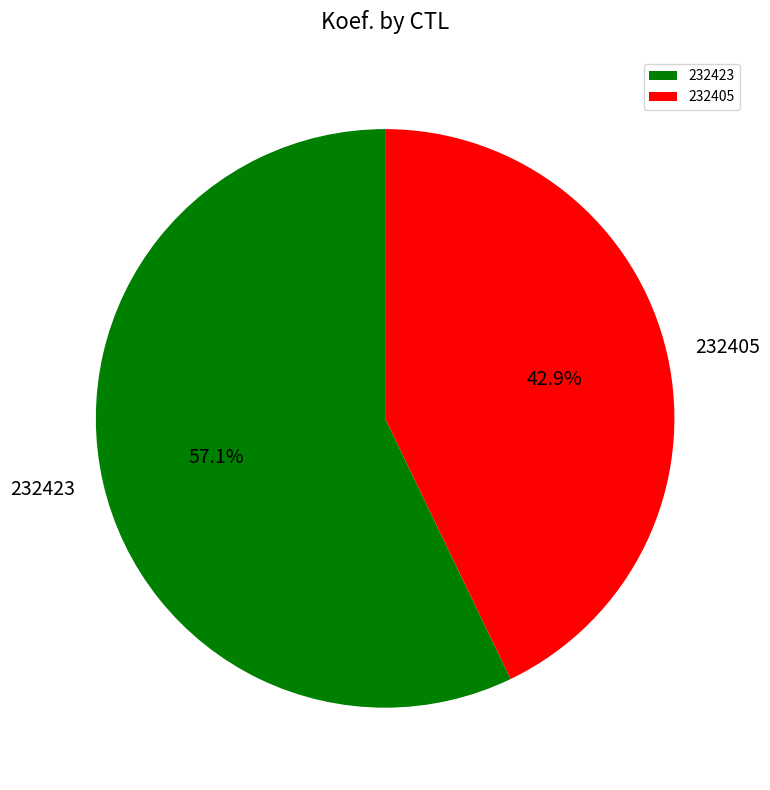

True or false: 232423 accounts for 50% of the total.

False